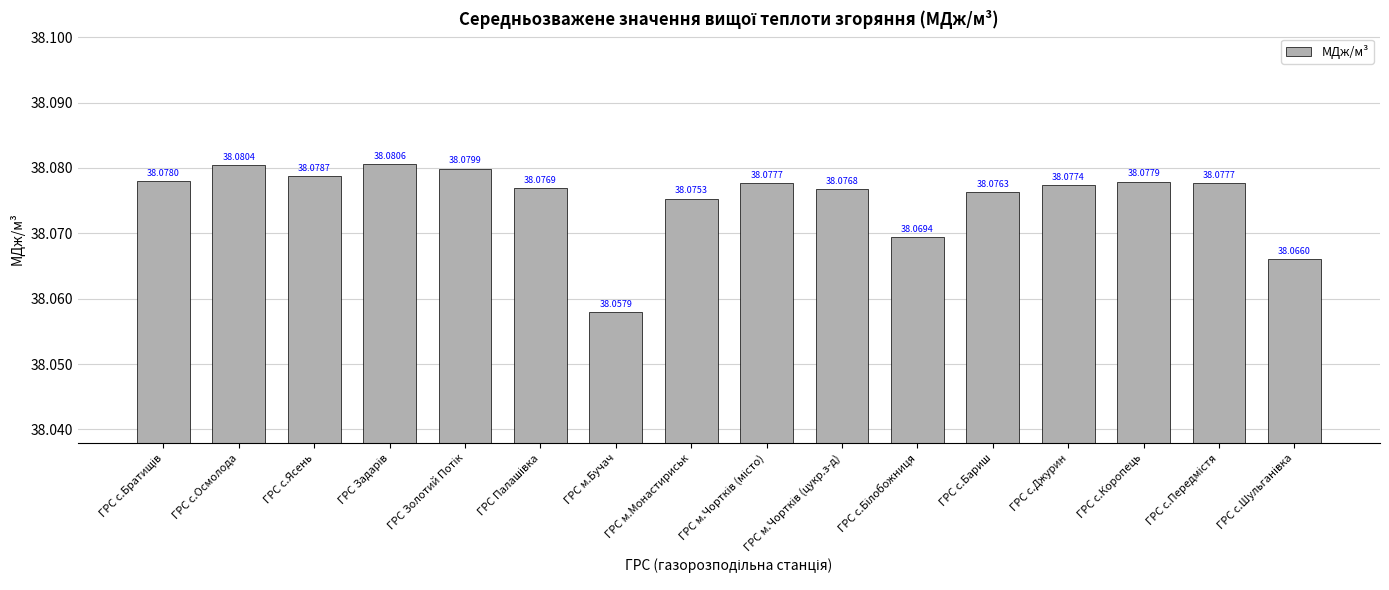

Which label corresponds to the smallest value in the chart?

ГРС м.Бучач